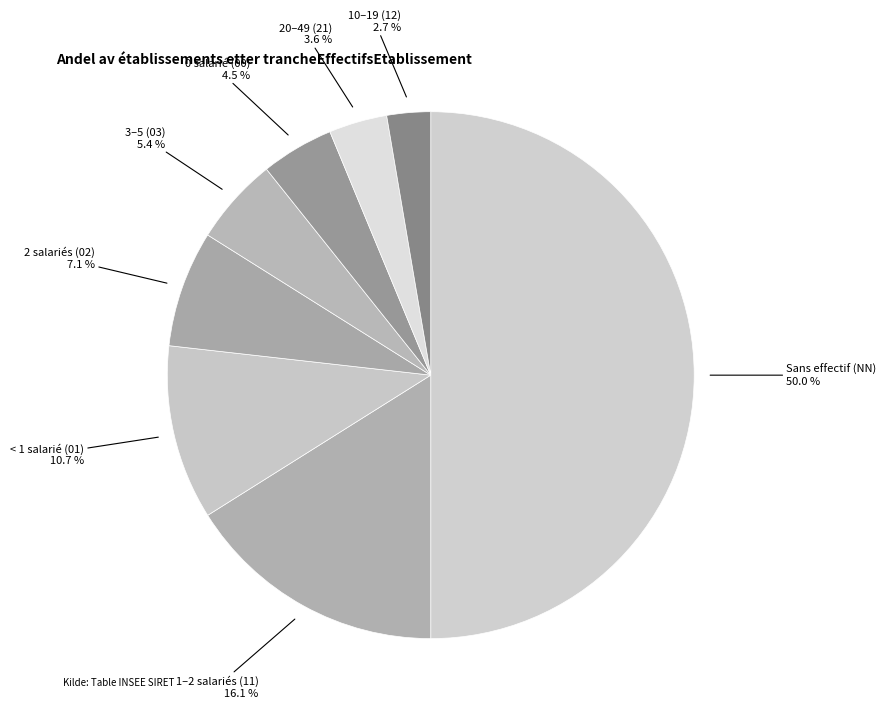

What is the largest slice in the pie chart?

Sans effectif (NN)